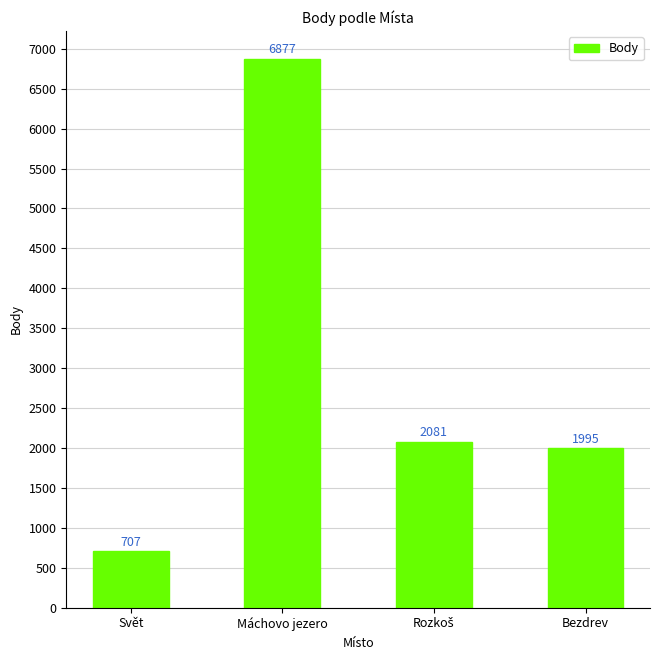

Reading right to left, transcribe all the data shown in this chart.

1995	2081	6877	707